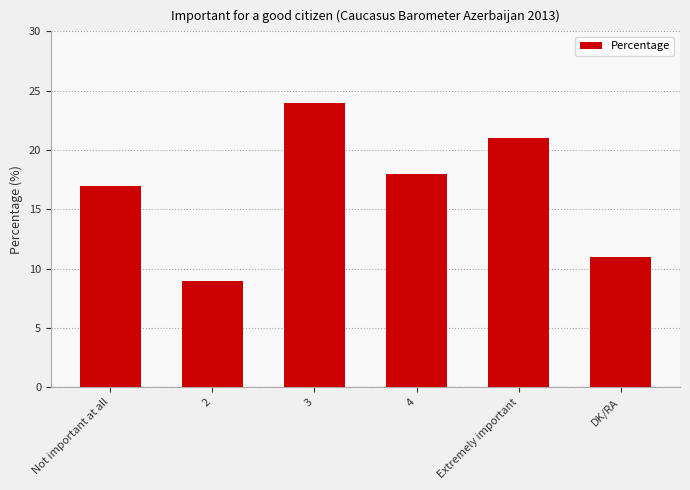

What is the value of the 6th bar from the left?

11